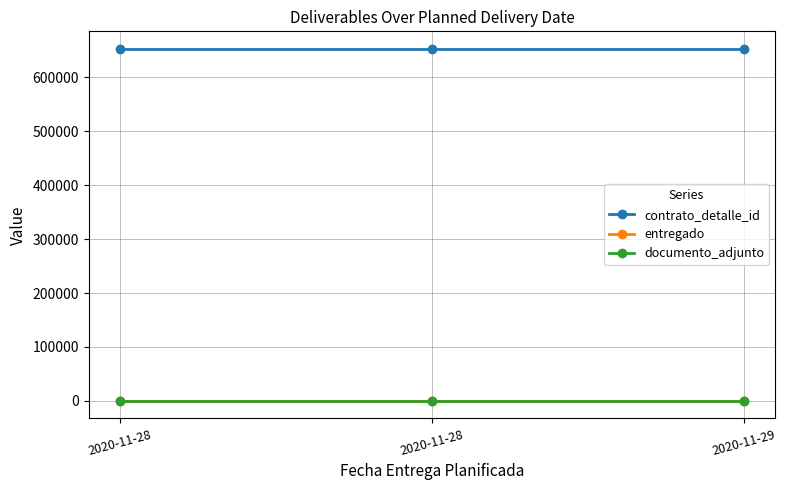

The value of contrato_detalle_id at 2020-11-28 is 652908. True or false?

True